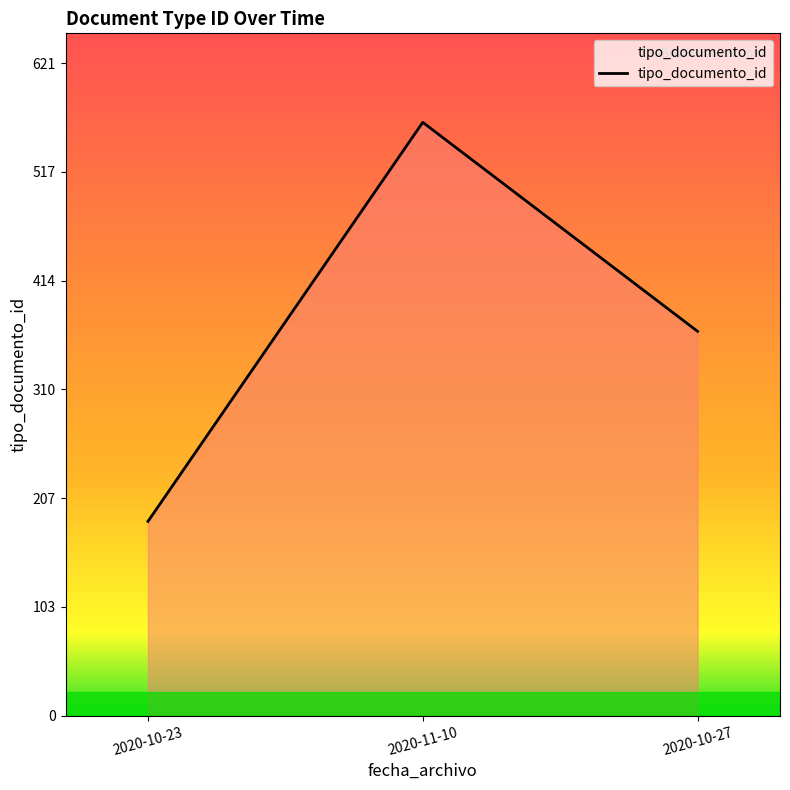

What is the approximate value at 2020-11-10?

565